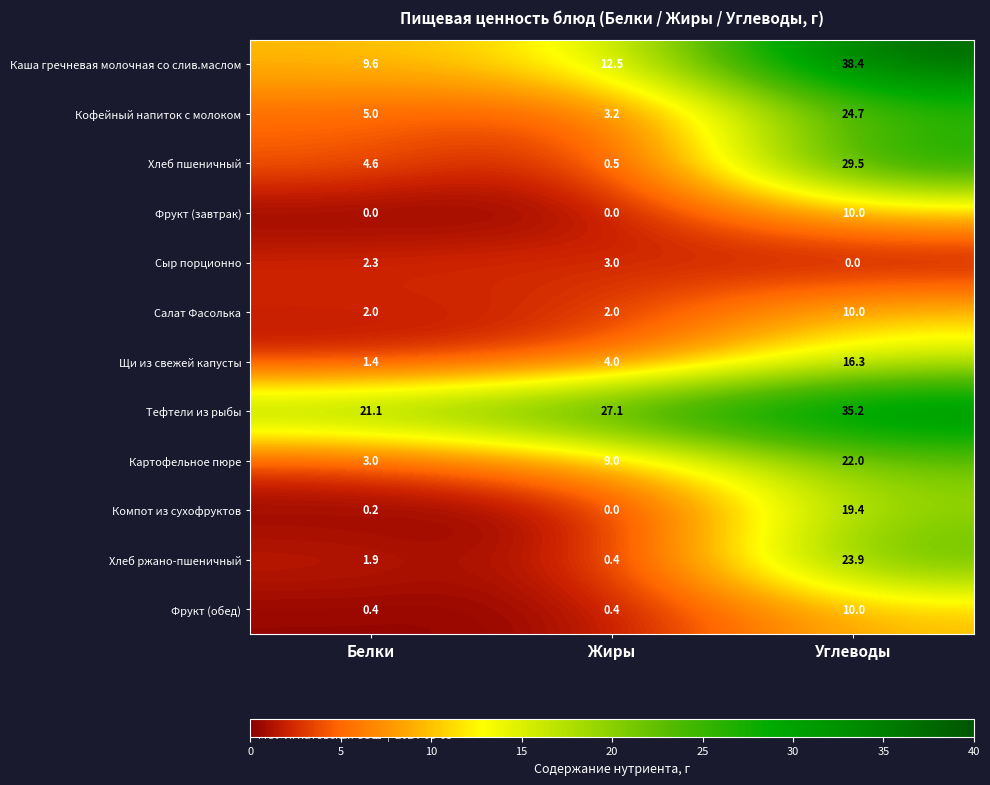

Where does the Сыр порционно series first go above 2?

Белки